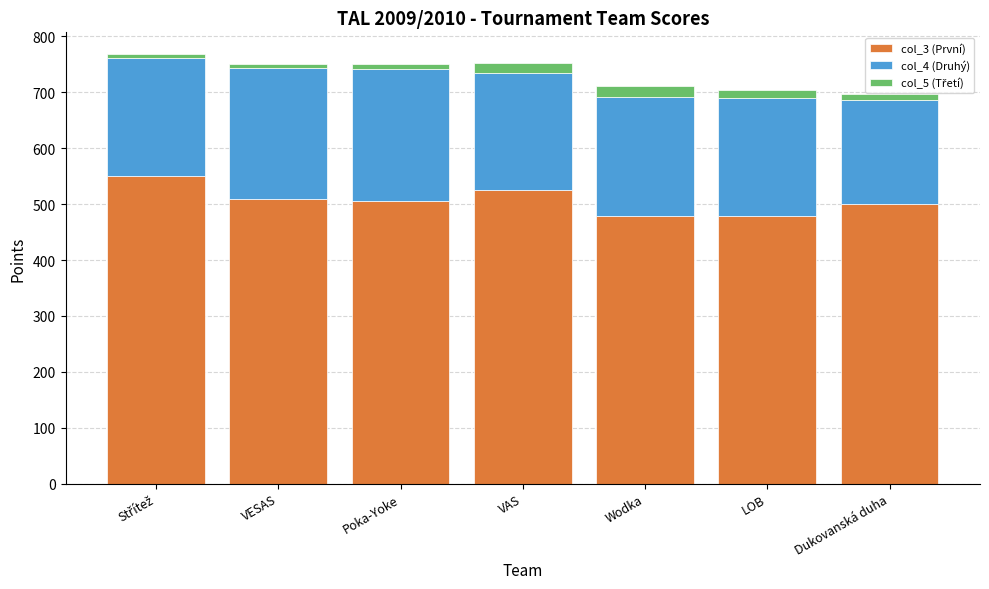

How many bars are there in total?

7